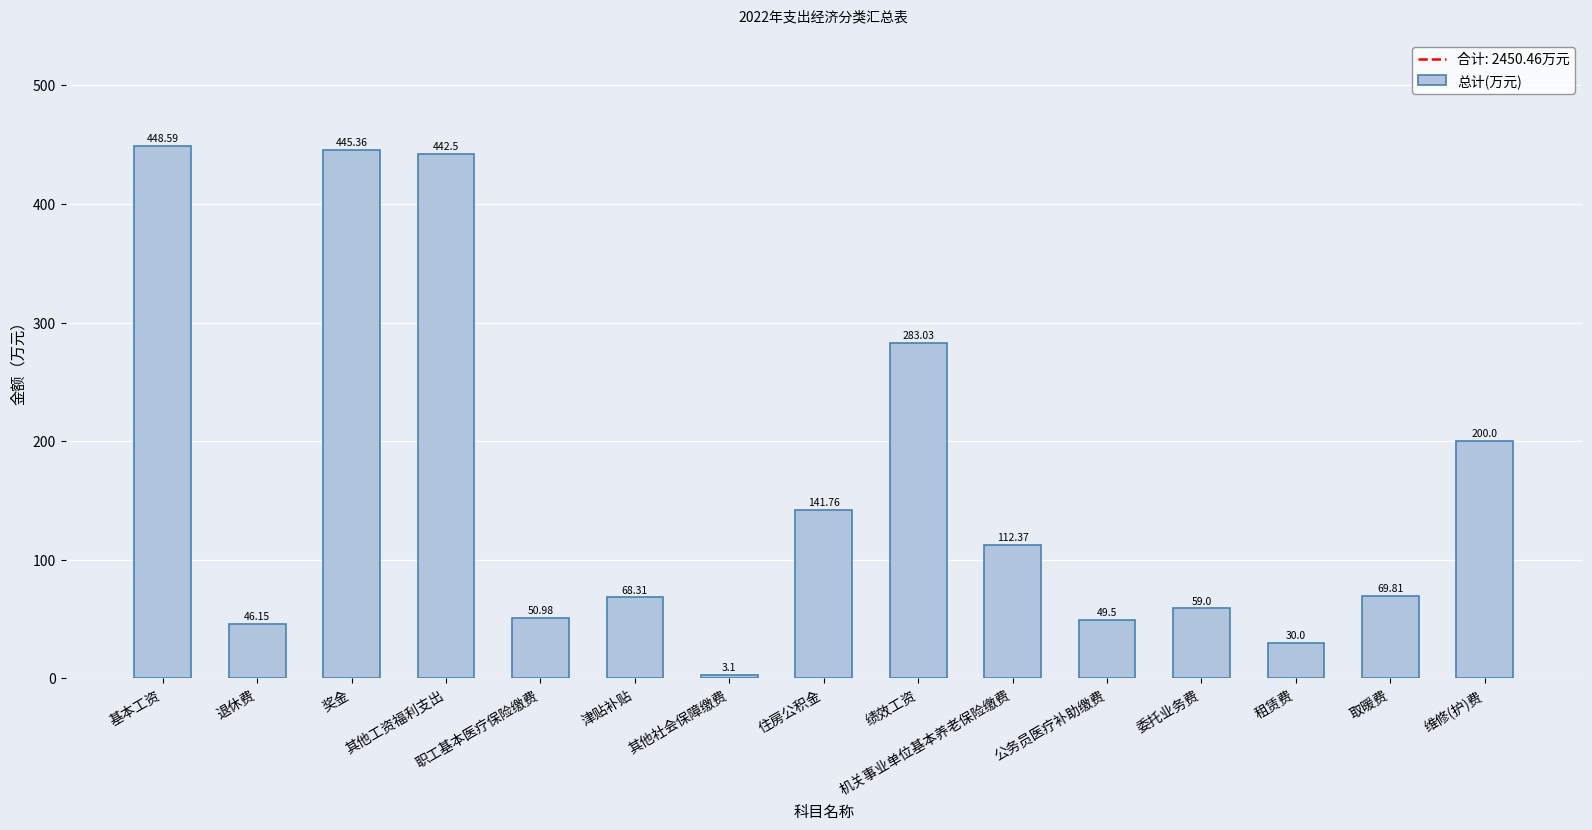

What is the sum of all values?

2450.5